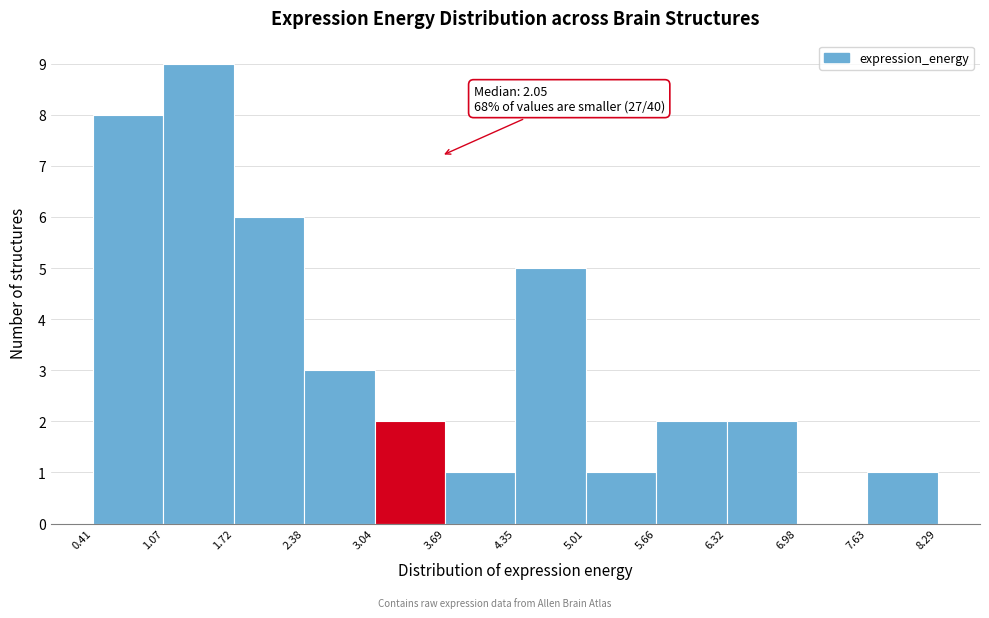

Over which range of the x-axis is the bar tallest?

1.07 to 1.72